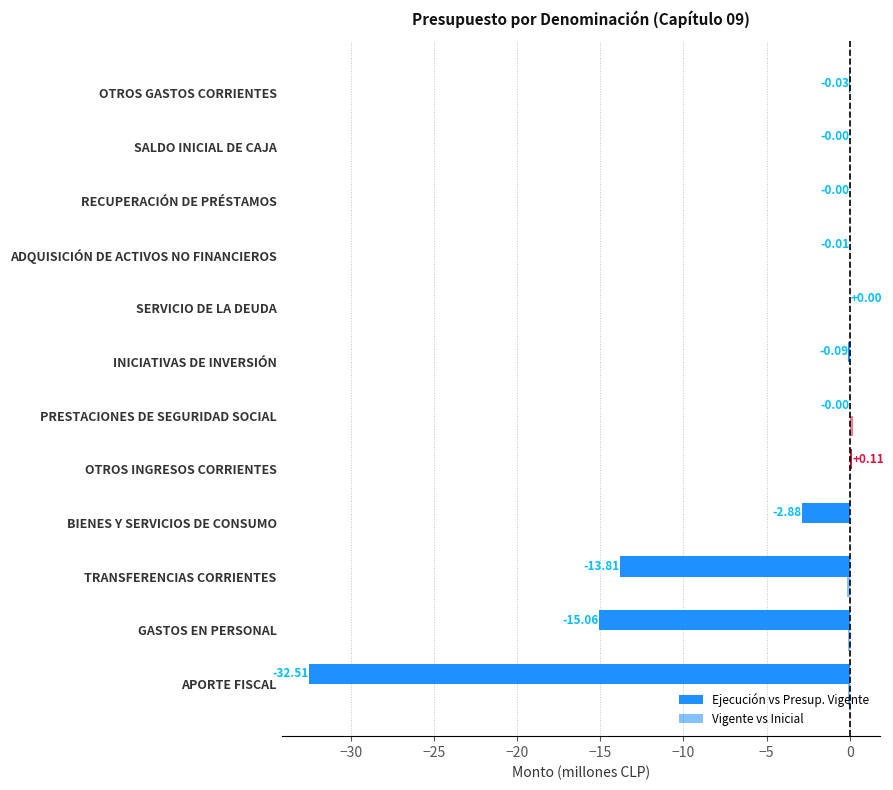

Reading left to right, list all the values displayed in this chart.

Ejecución vs Presup. Vigente: -32.5	-15.1	-13.8	-2.9	0.1	-0.0	-0.1	0.0	-0.0	-0.0	-0.0	-0.0
Vigente vs Inicial: -0.1	-0.1	-0.2	0.0	0.0	0.2	0.0	0.0	0.0	0.0	0.0	0.0